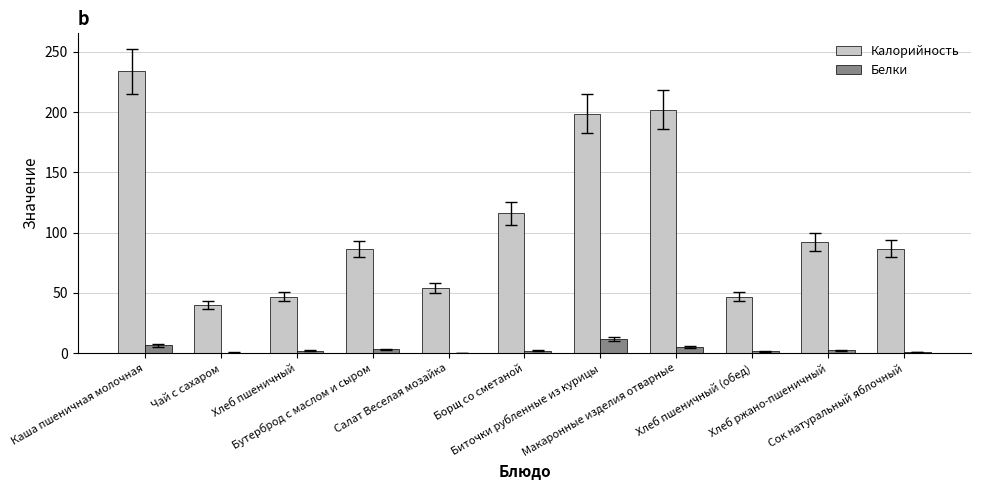

What is the maximum value shown in the chart?

234.0